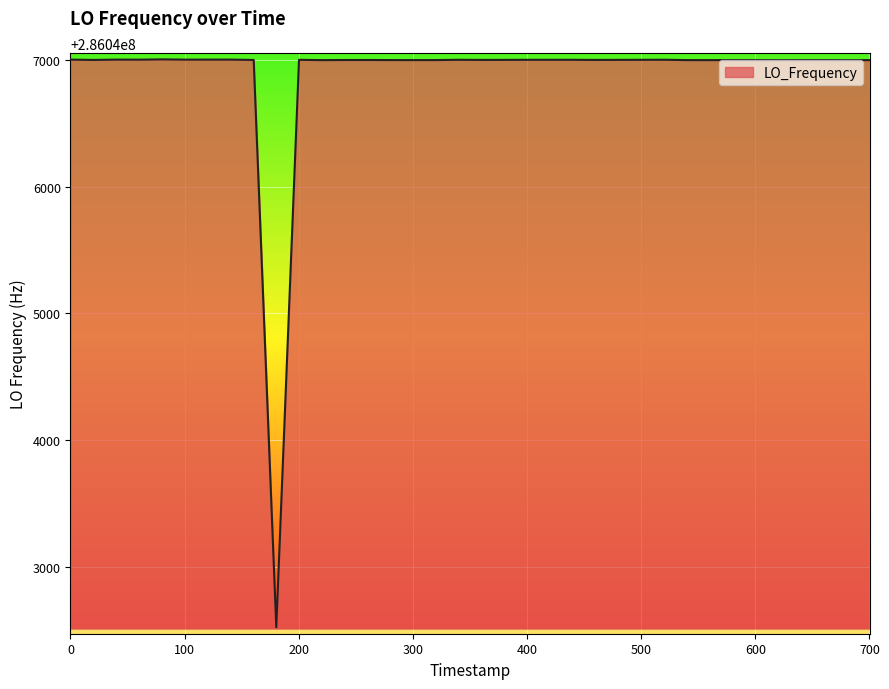

What is the greatest value displayed?

286047004.1